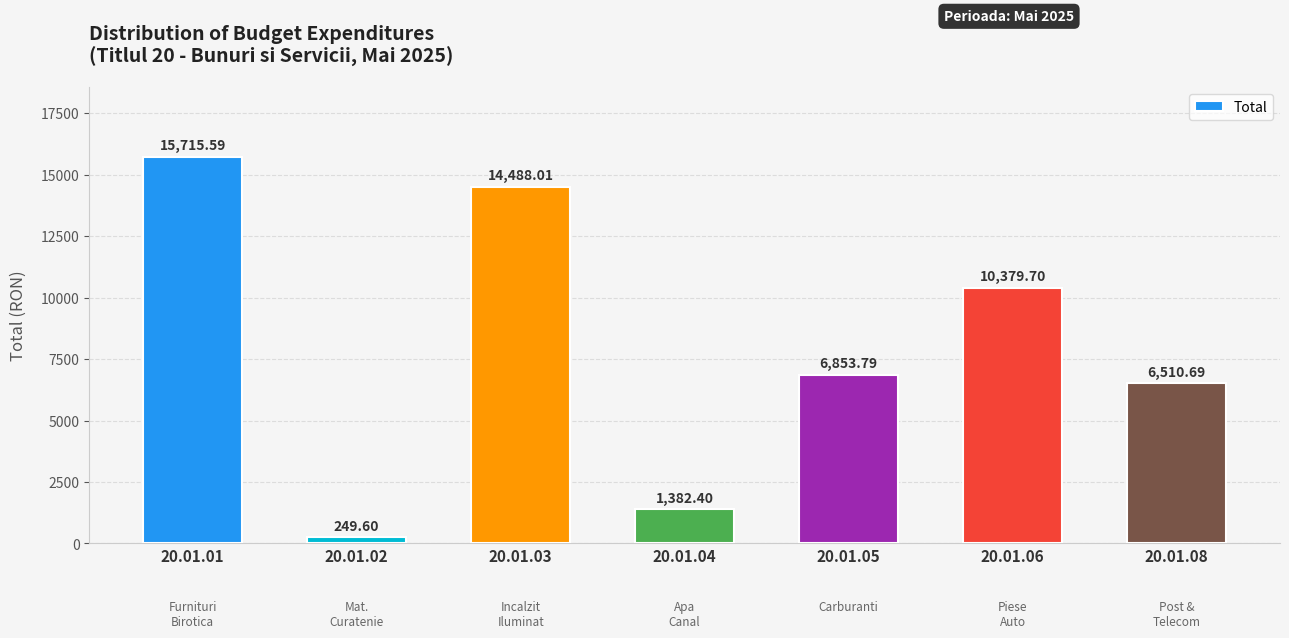

What is the sum of the values at 20.01.08 and 20.01.03?

20998.7